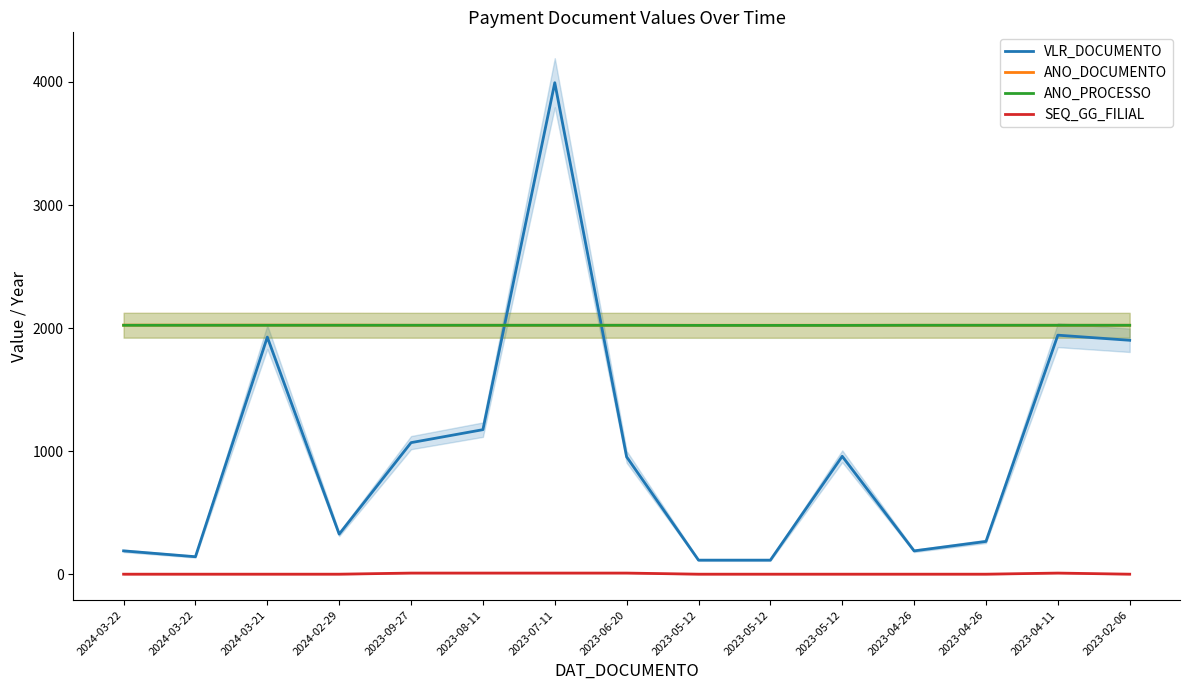

Which series has the largest total across all categories?

ANO_DOCUMENTO